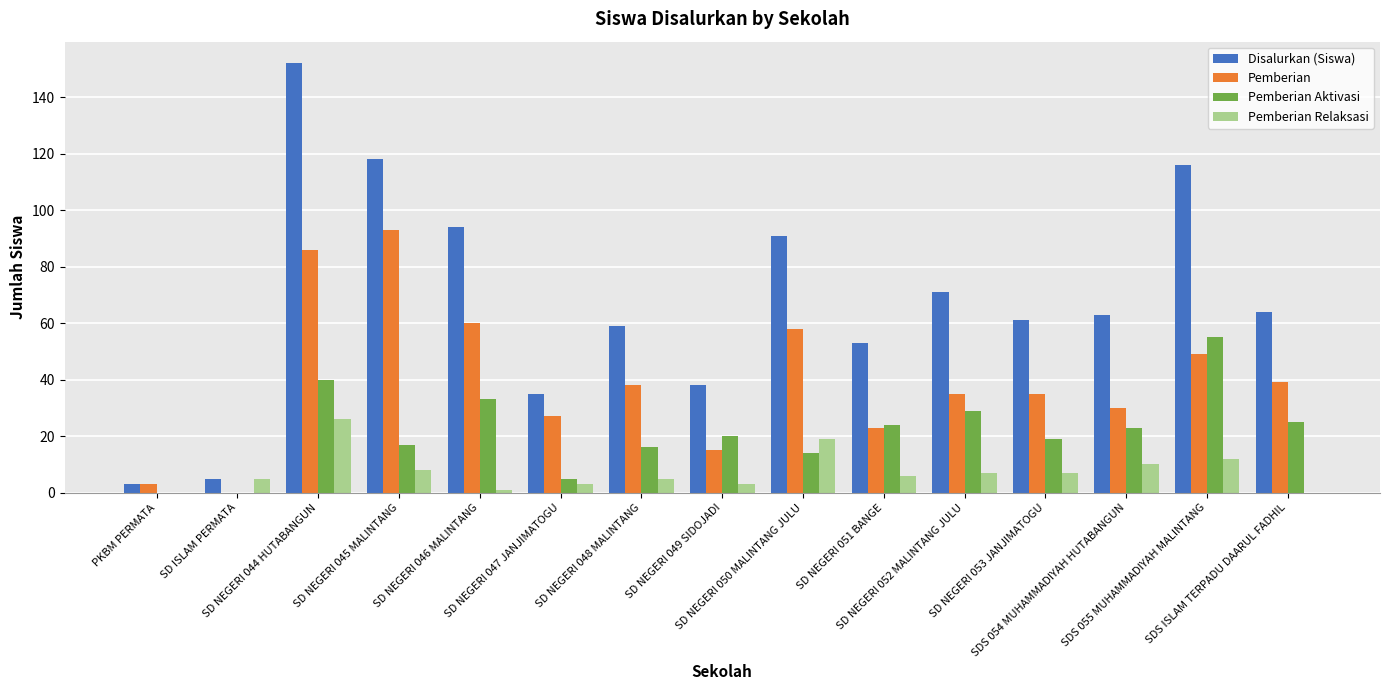

What is the sum of all Pemberian Aktivasi values?

320